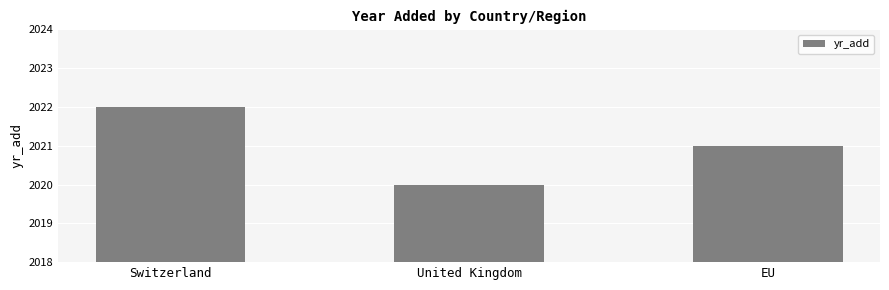

List the labels in order of value, smallest first.

United Kingdom, EU, Switzerland